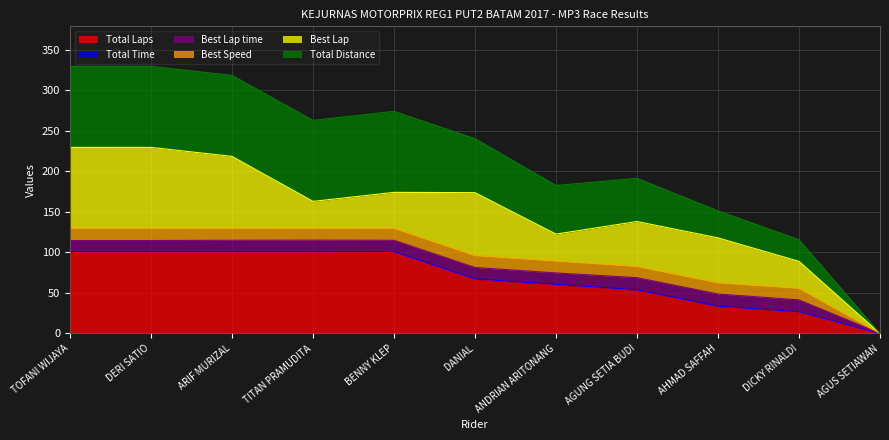

Does the chart have visible grid lines?

Yes